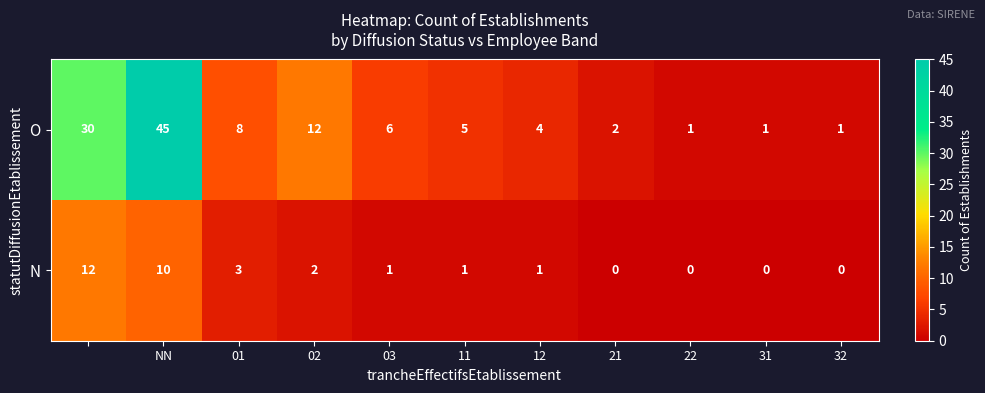

Which series has the largest range (max minus min)?

O